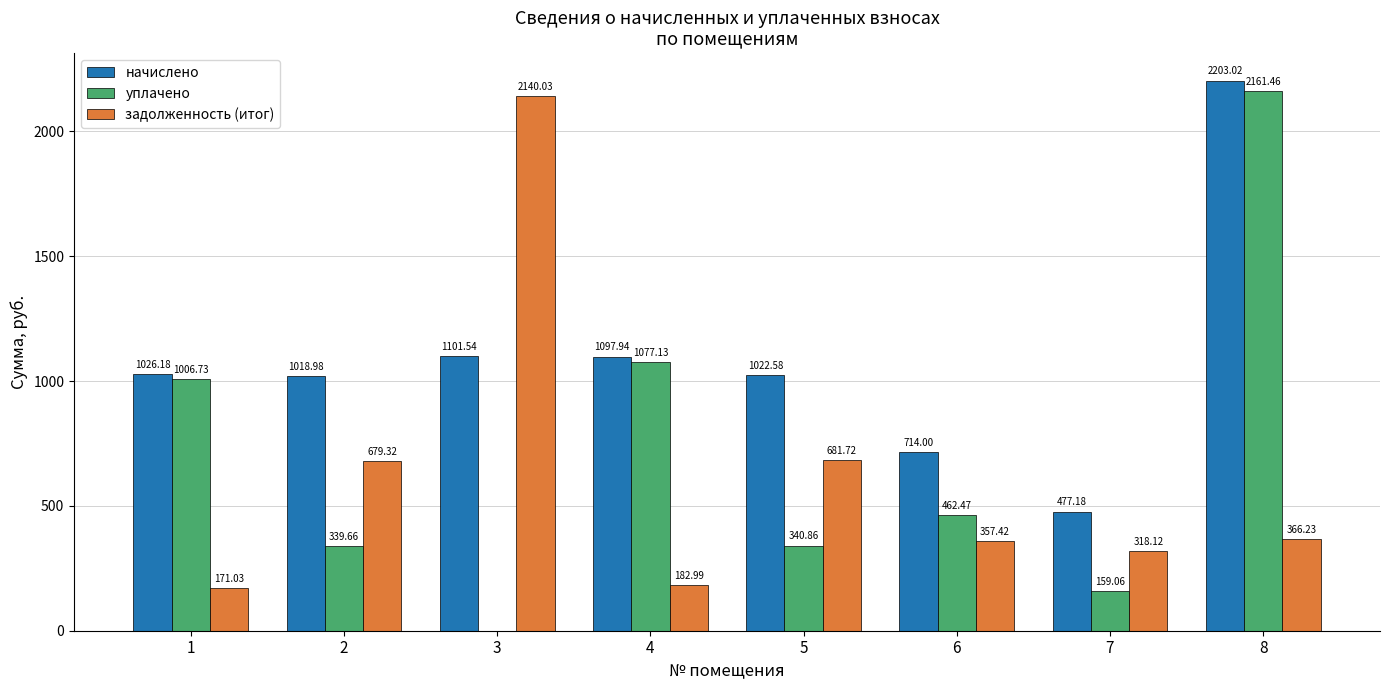

What is the sum of the уплачено values at 4 and 2?

1416.8